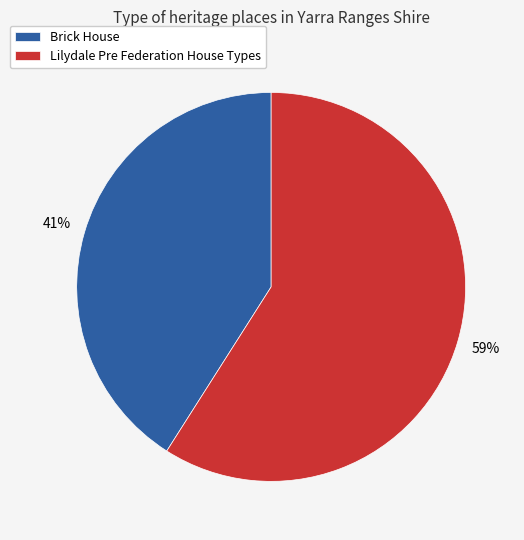

The Lilydale Pre Federation House Types slice represents 59% of the pie. True or false?

True